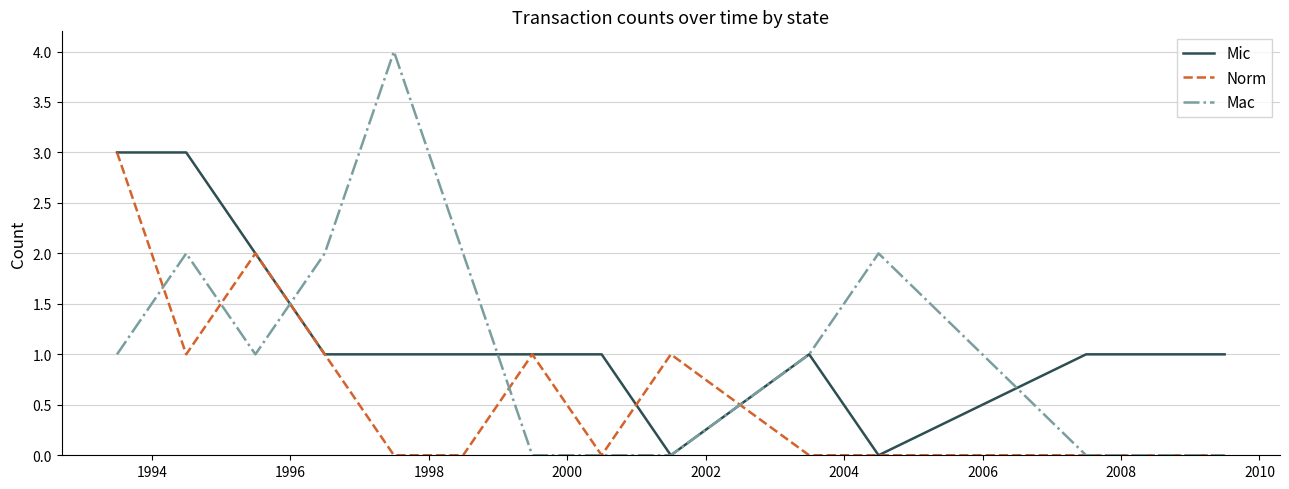

Reading left to right, transcribe all the data shown in this chart.

Mic: 3	3	2	1	1	1	1	1	0	1	0	1	1
Norm: 3	1	2	1	0	0	1	0	1	0	0	0	0
Mac: 1	2	1	2	4	2	0	0	0	1	2	0	0